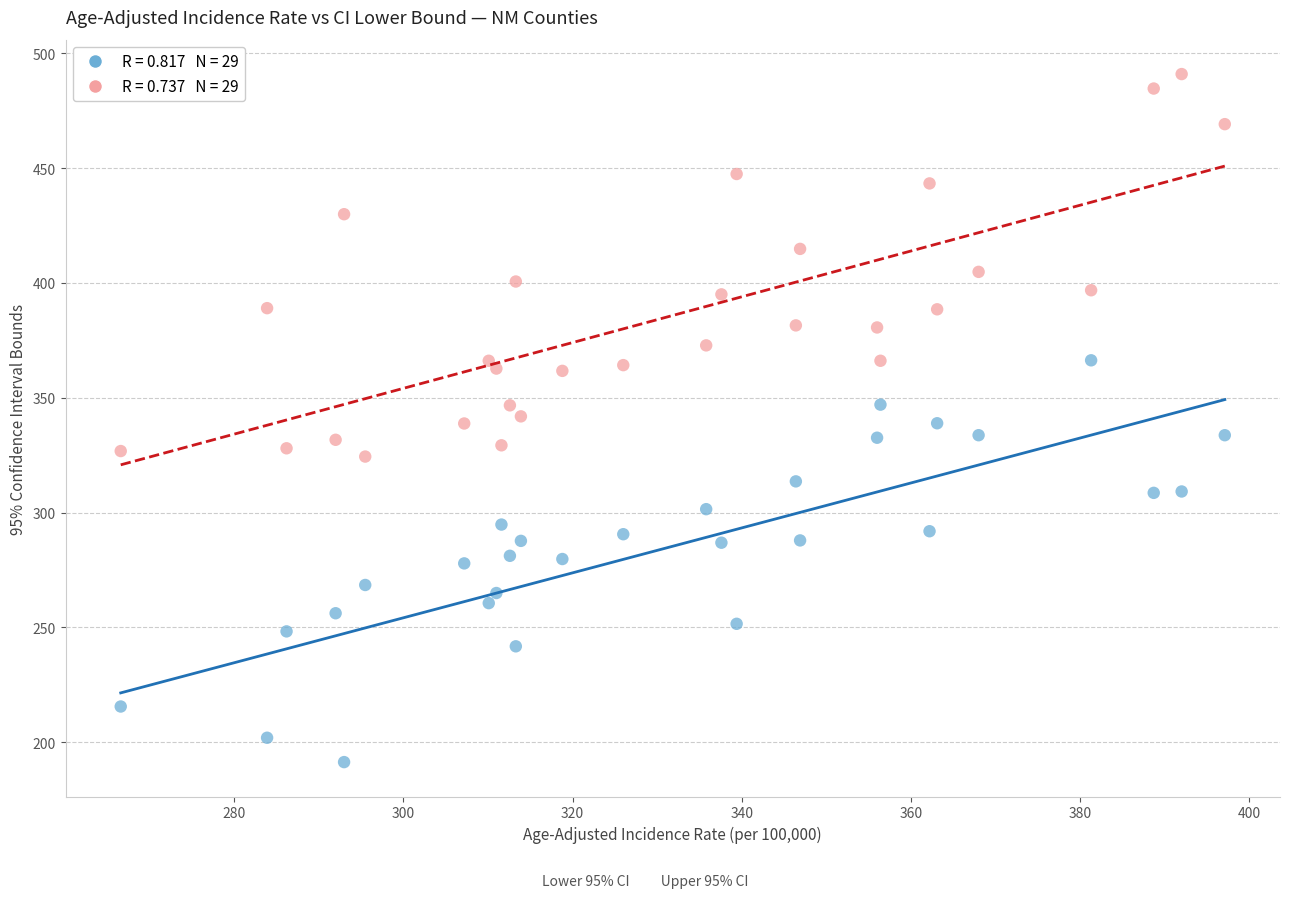

Across all data points, what is the range of Y values (max minus min)?

299.5